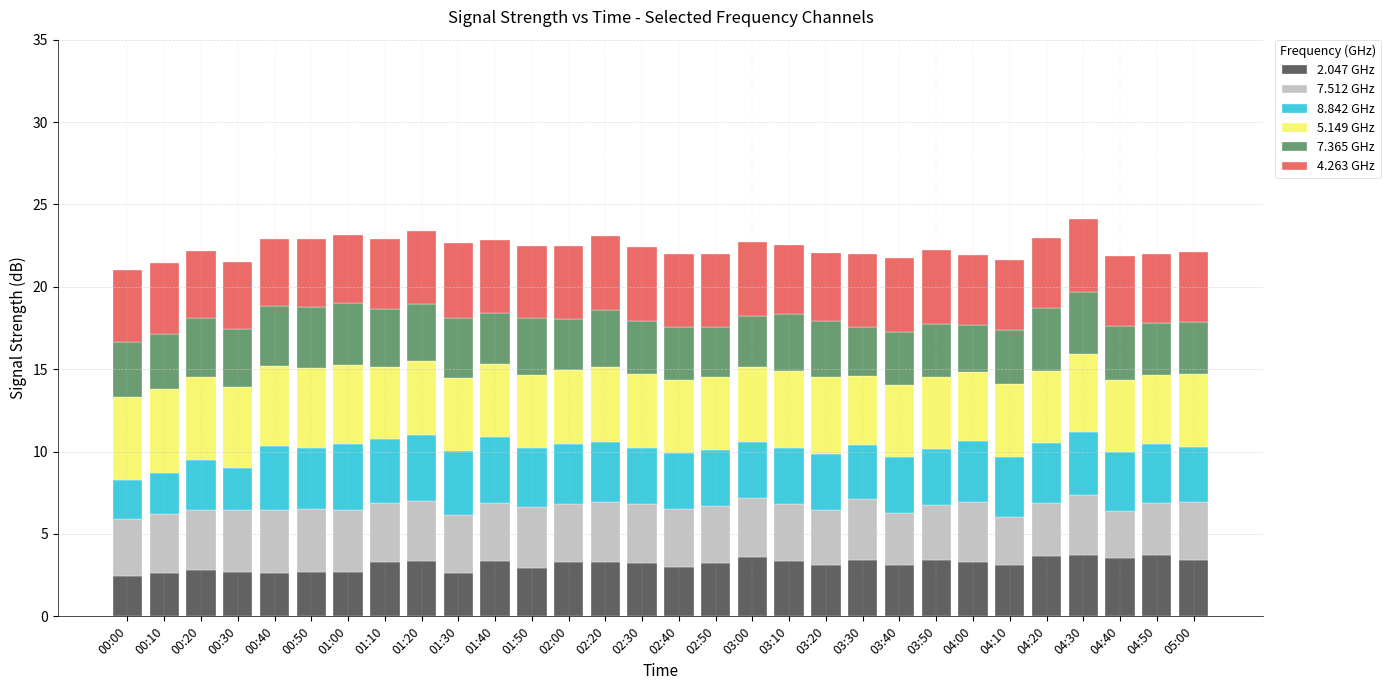

What is the sum of all 2.047 GHz values?

94.7